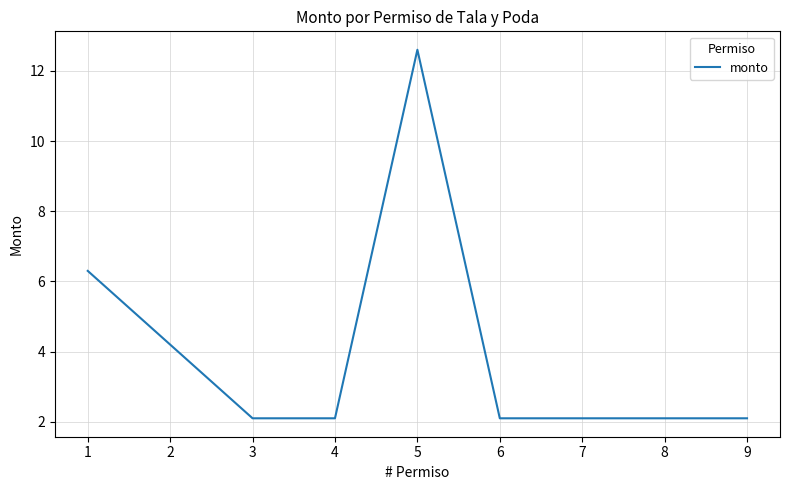

Does the chart display data point markers on the line(s)?

No